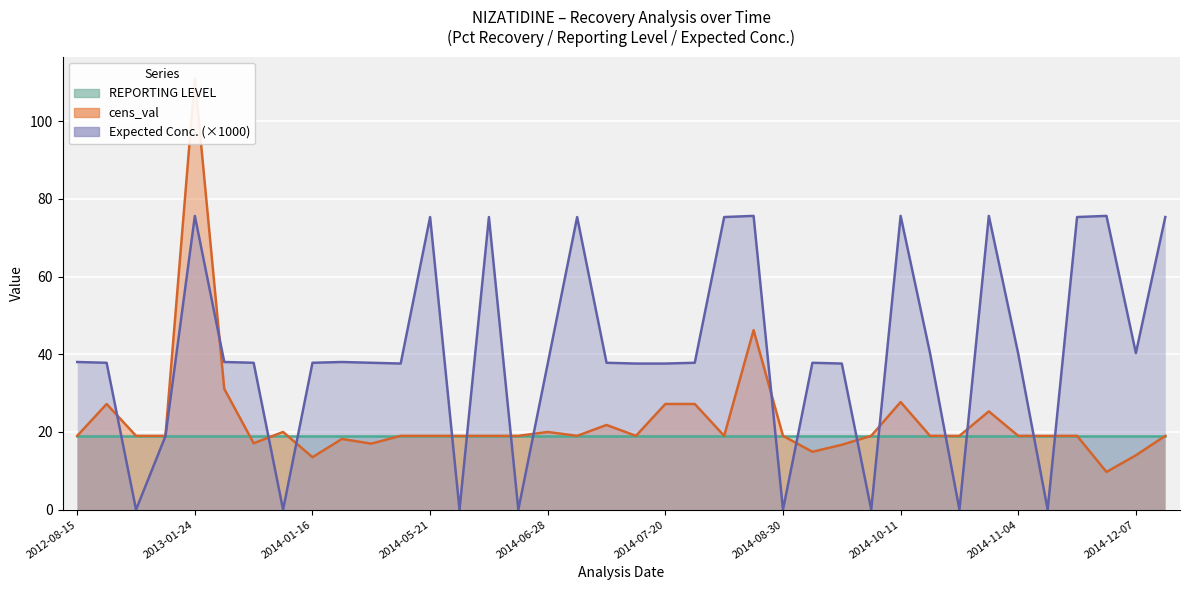

Which series has the widest spread of values?

cens_val